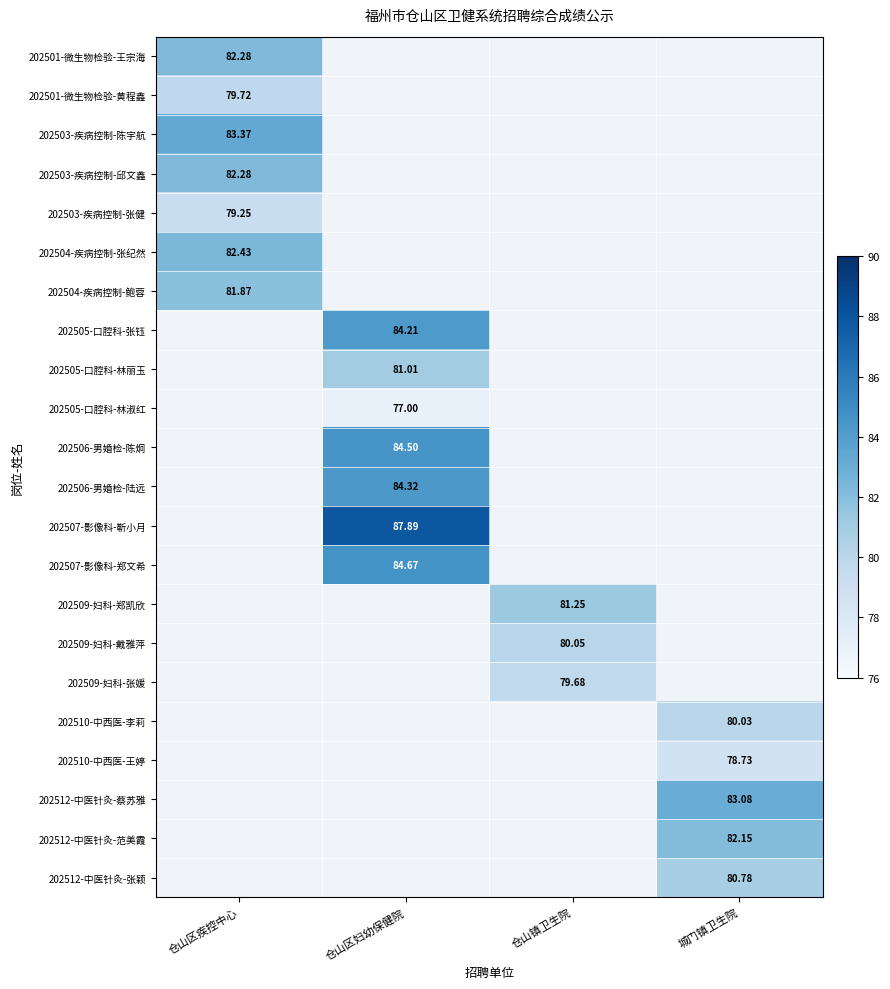

How many data points does each series have?

4